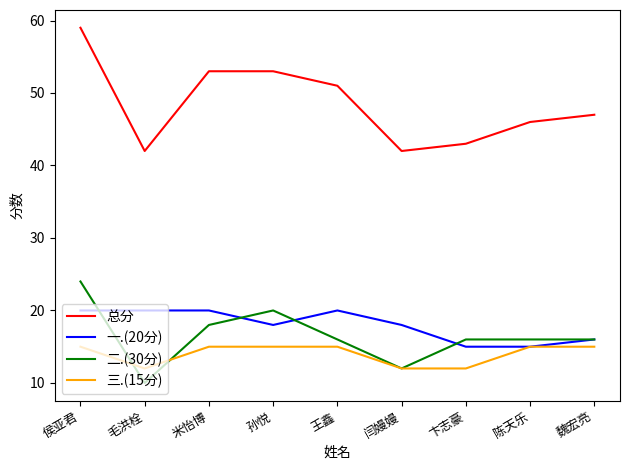

What is the difference between the maximum and second lowest values in the 总分 series?

17